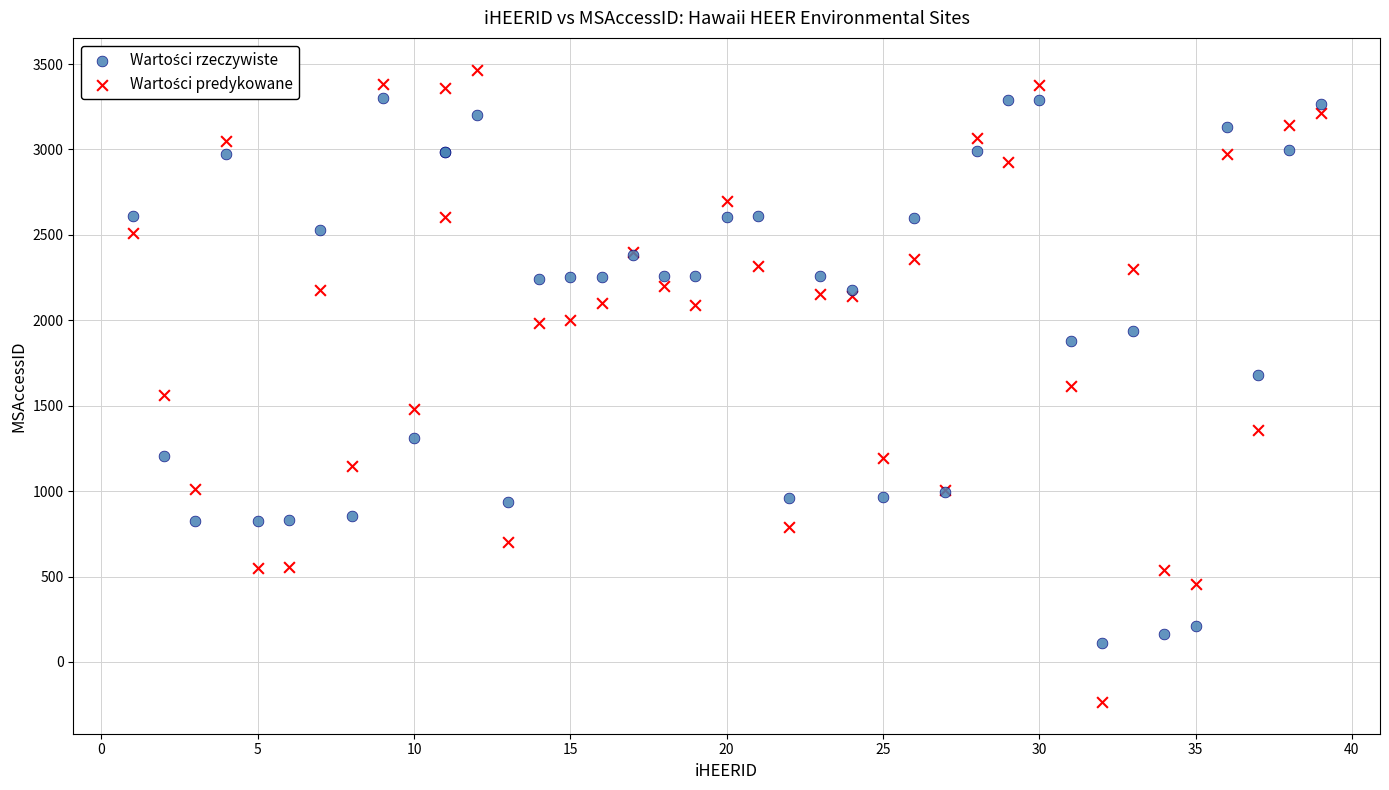

What is the X range (max minus min) for the scatter plot?

38.0